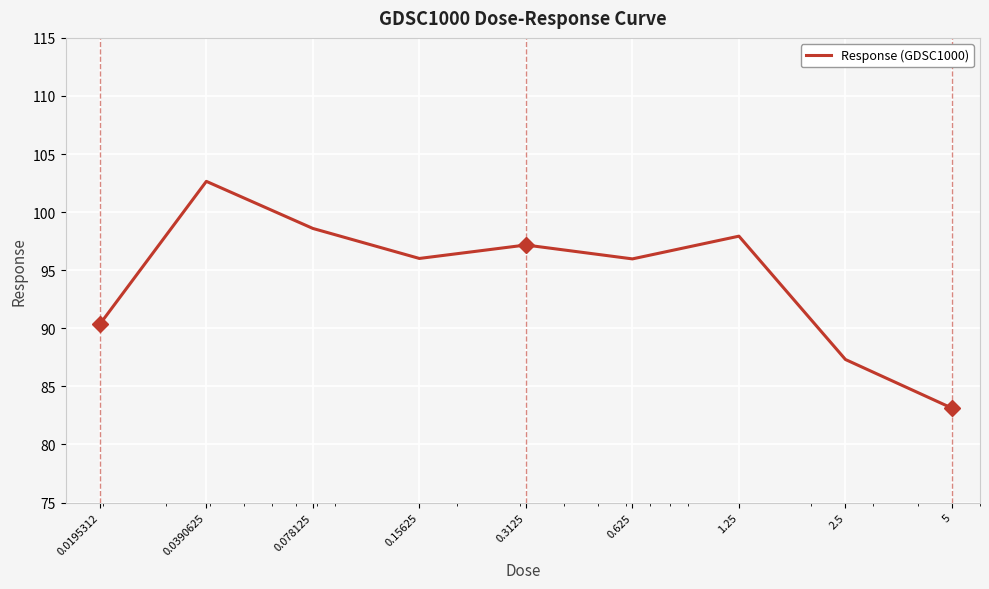

What is the difference between the maximum and minimum values?

19.5